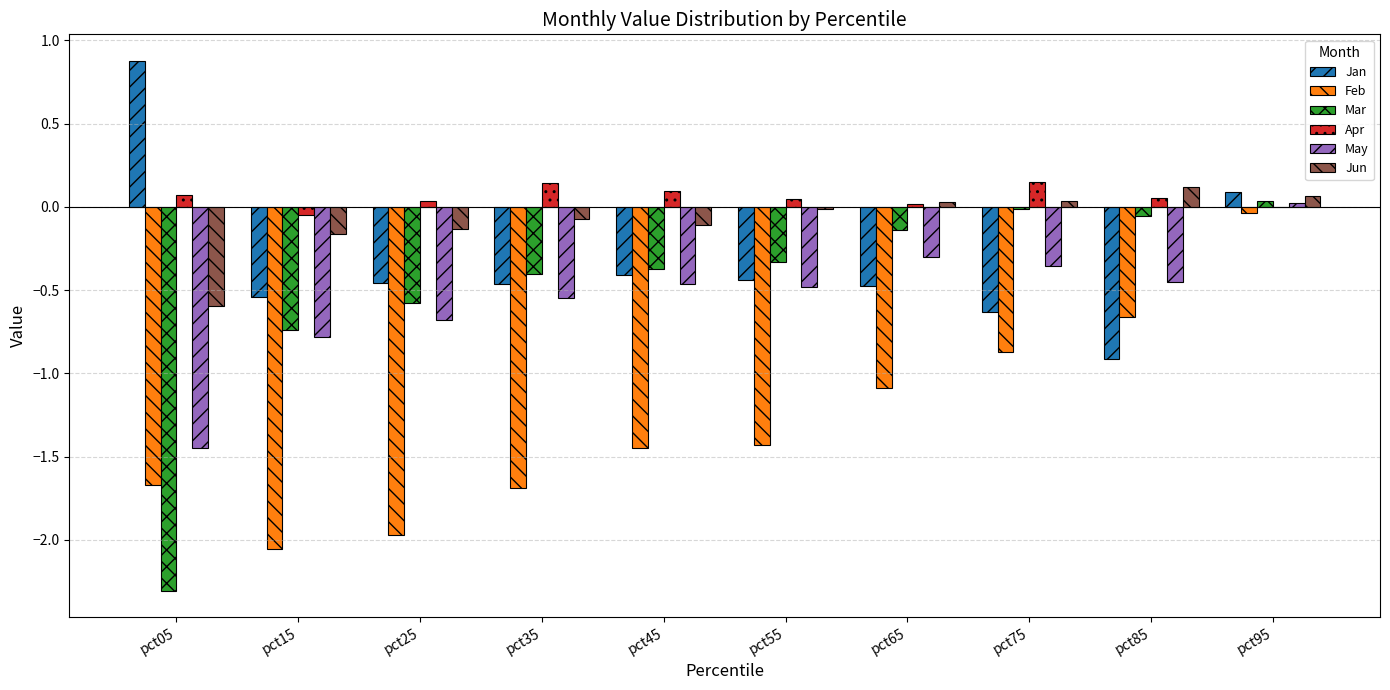

Is the value of Feb at pct75 greater than the value of Mar at pct85?

No